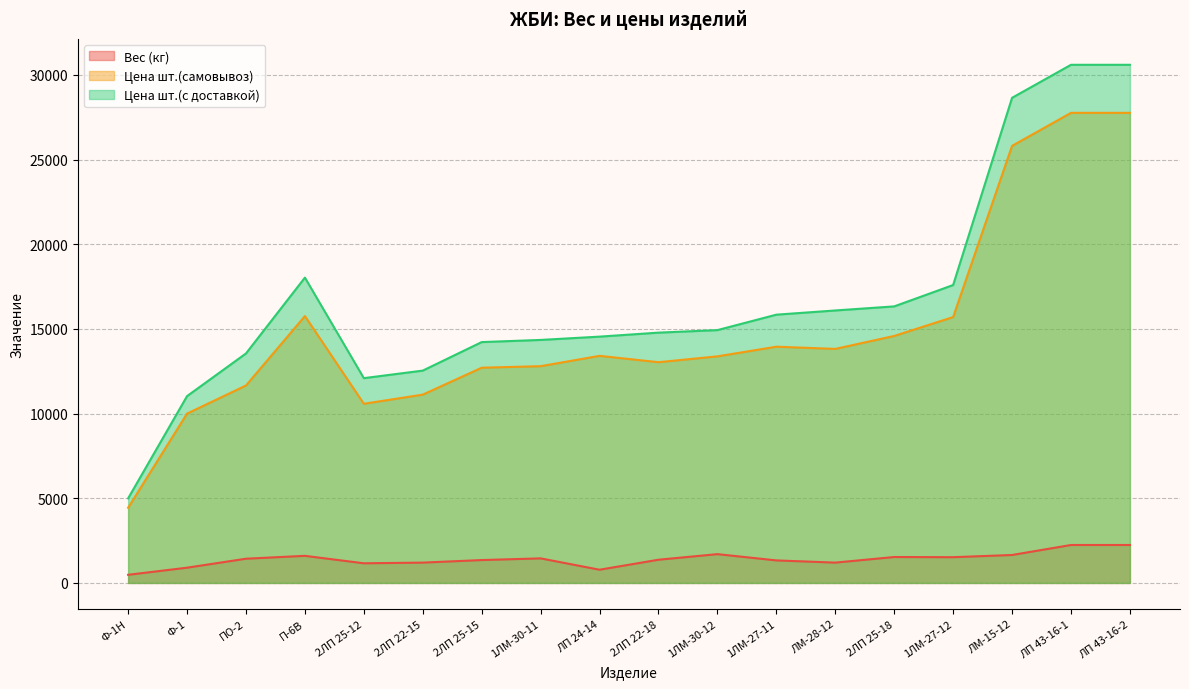

True or false: Цена шт.(с доставкой) has a value of 11436 at ЛМ-15-12.

False